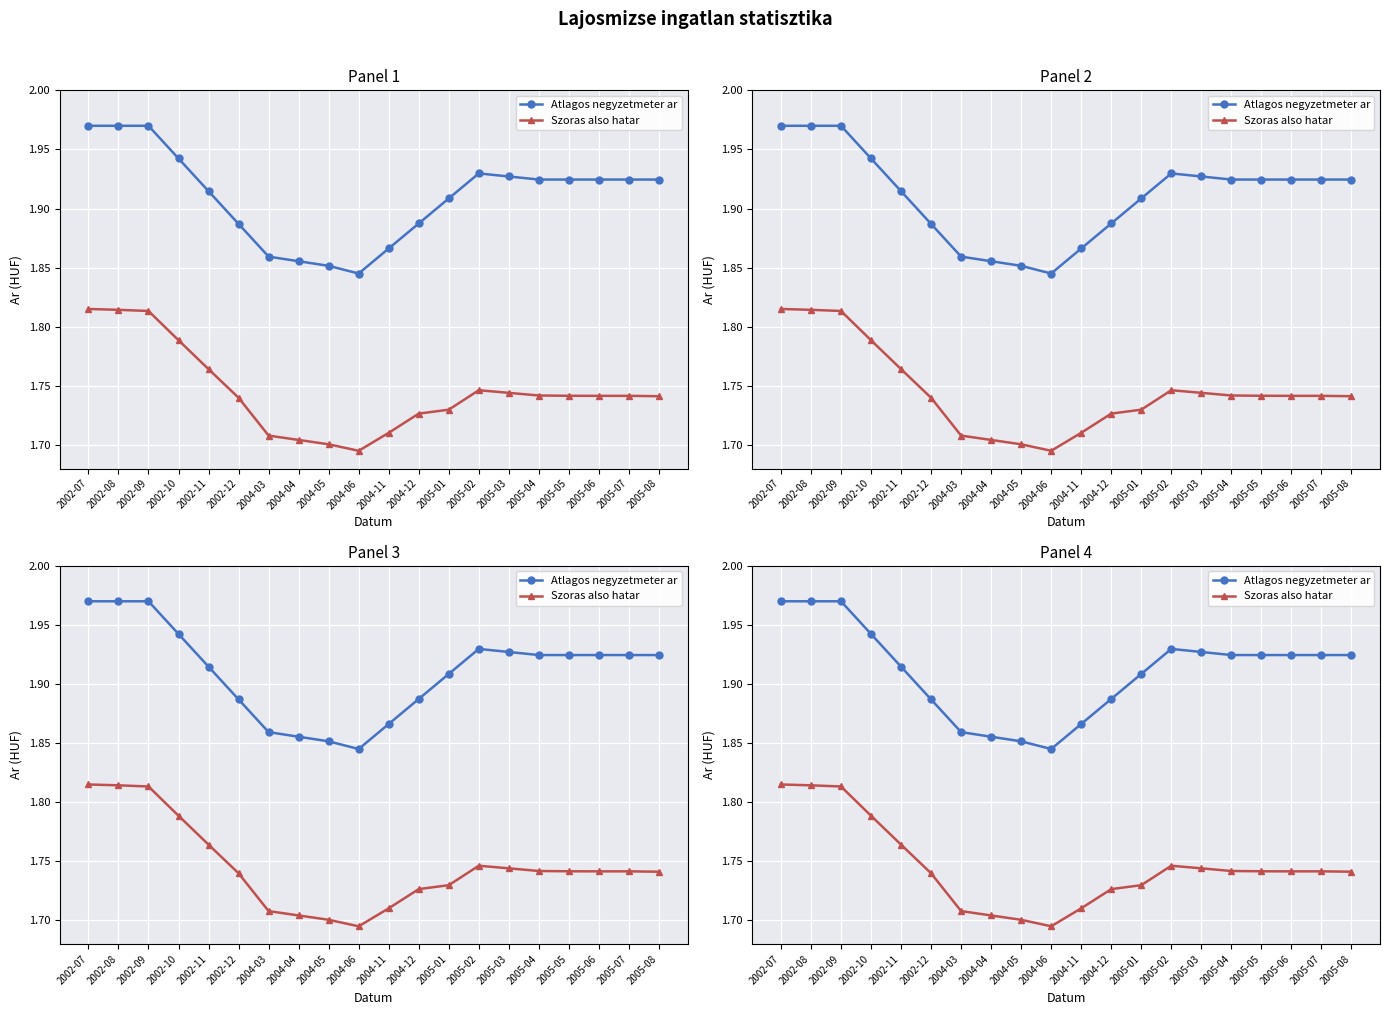

List the labels in order of Atlagos negyzetmeter ar value, smallest first.

2004-06, 2004-05, 2004-04, 2004-03, 2004-11, 2002-12, 2004-12, 2005-01, 2002-11, 2005-04, 2005-05, 2005-06, 2005-07, 2005-08, 2005-03, 2005-02, 2002-10, 2002-07, 2002-08, 2002-09